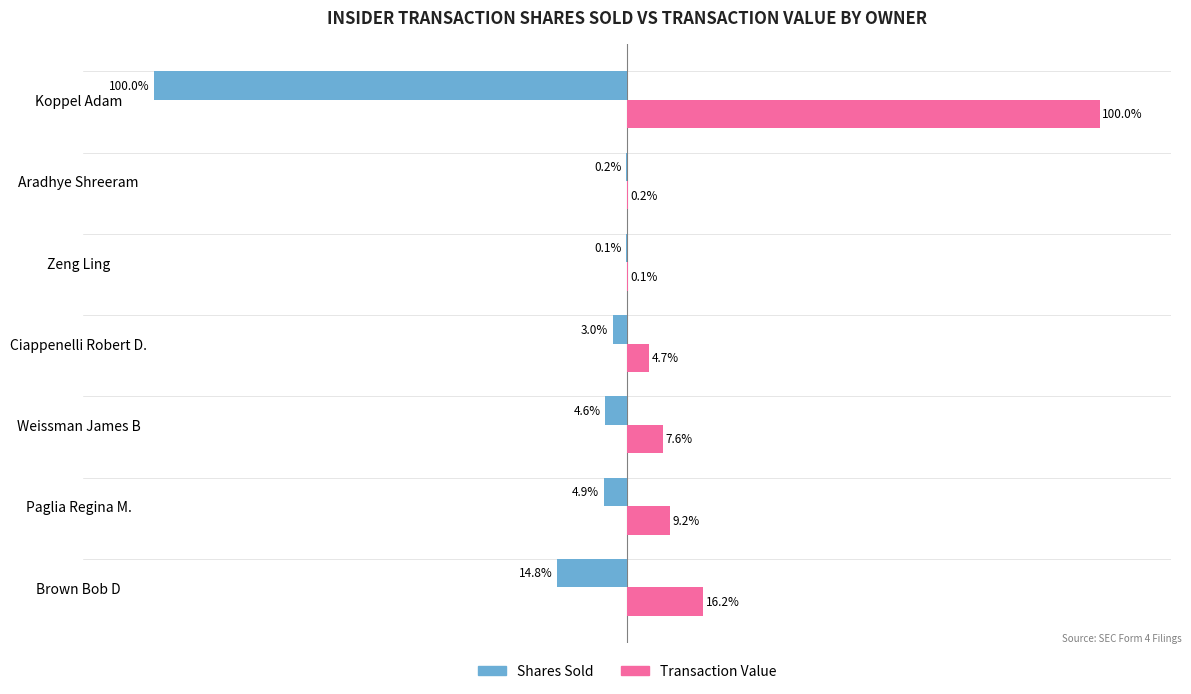

Which series has the largest total across all categories?

Transaction Value